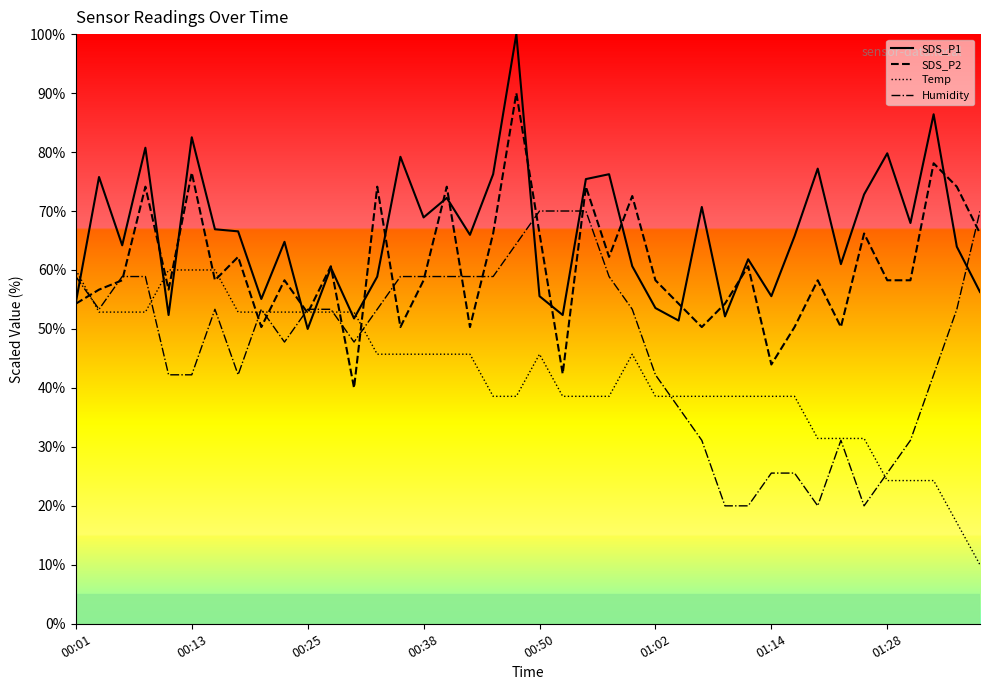

What is the average value of the SDS_P1 series?

66.1